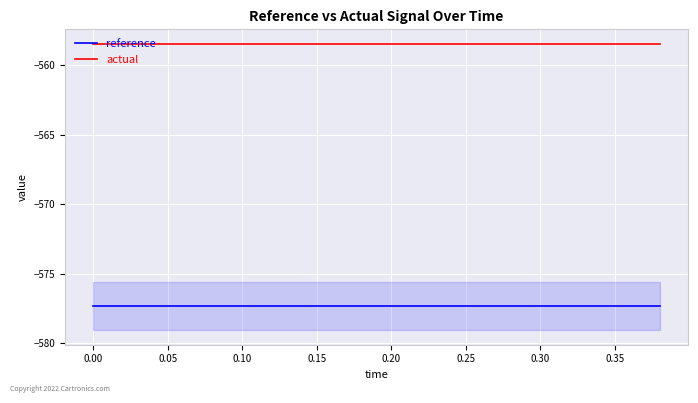

List the series in order of their peak value, lowest first.

reference, actual